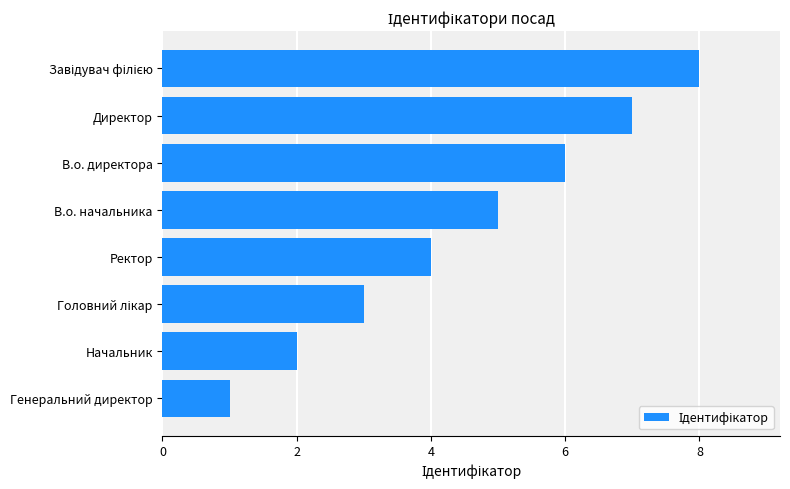

Approximately how many times larger is the value at Ректор compared to Директор?

0.6